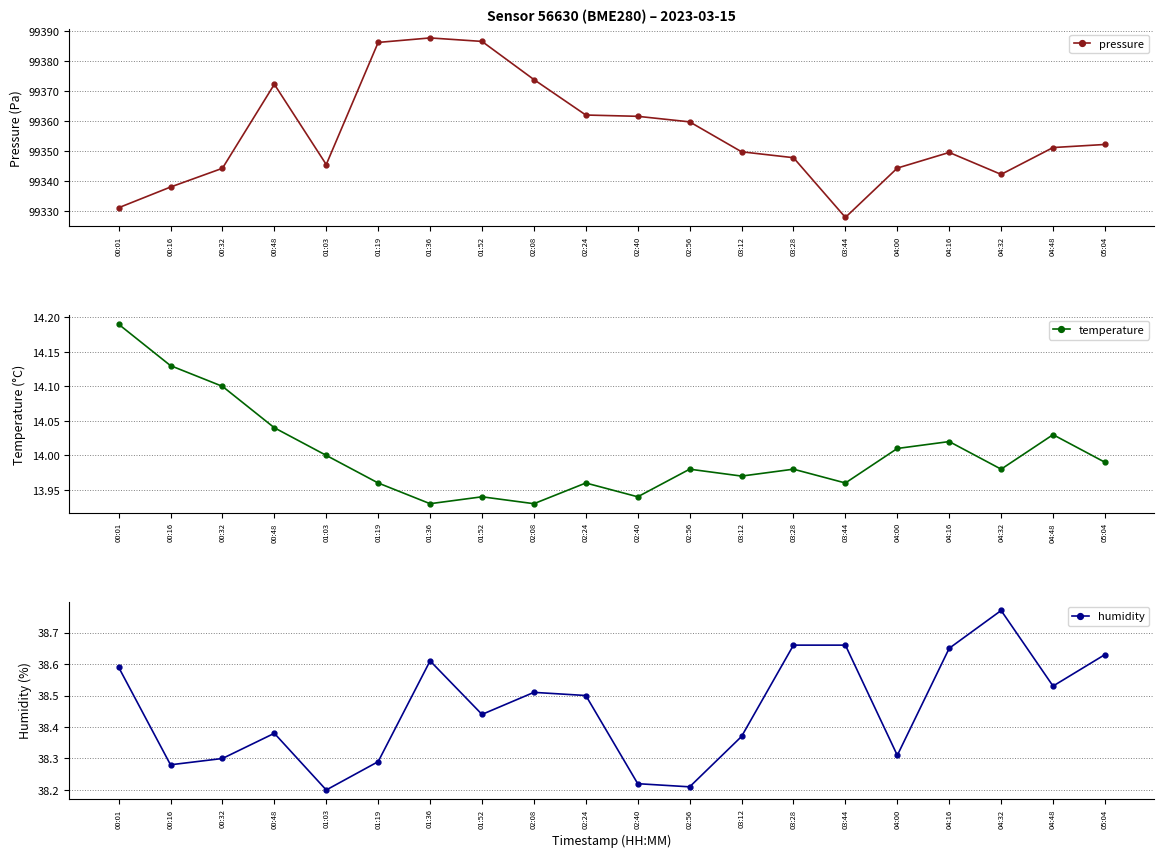

What value does the temperature series have at 01:52?

13.9